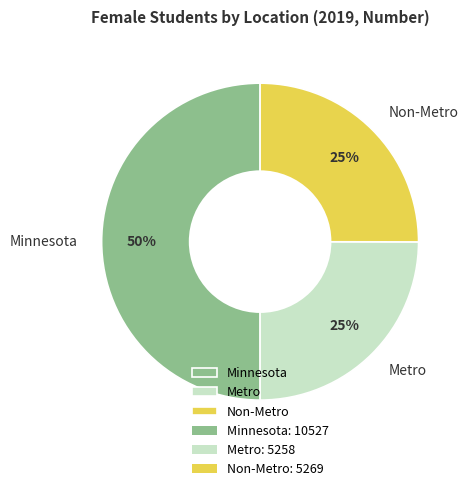

Which slice is the largest?

Minnesota